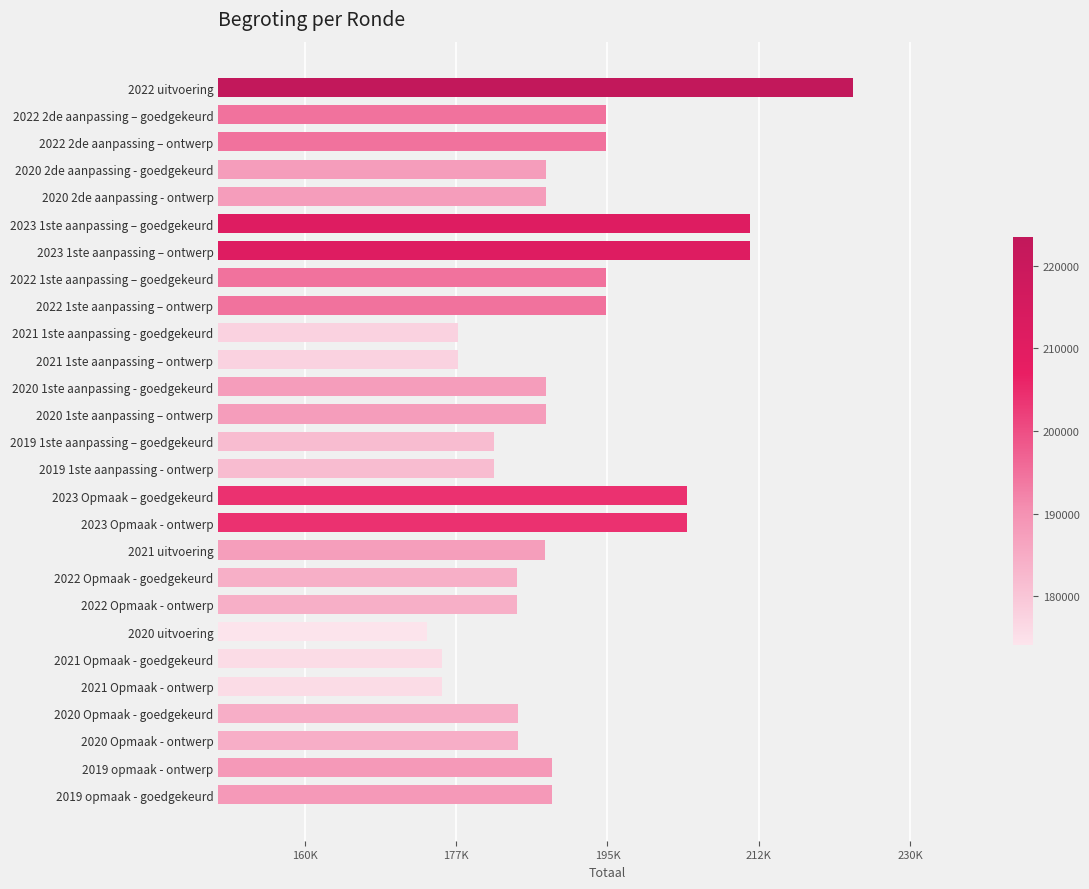

Are the bars horizontal?

Yes